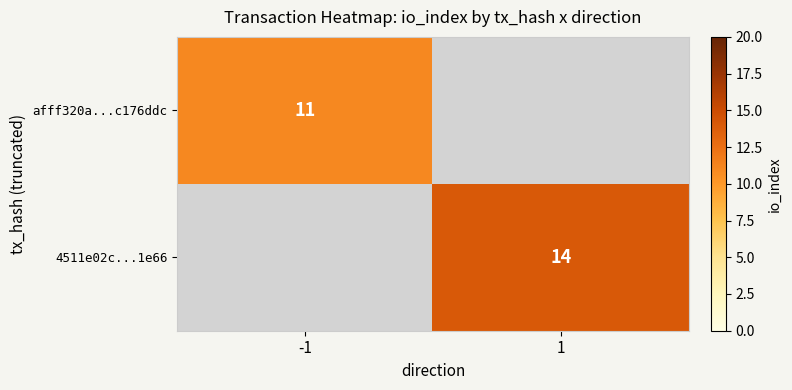

The value of afff320a...c176ddc at -1 is 6. True or false?

False